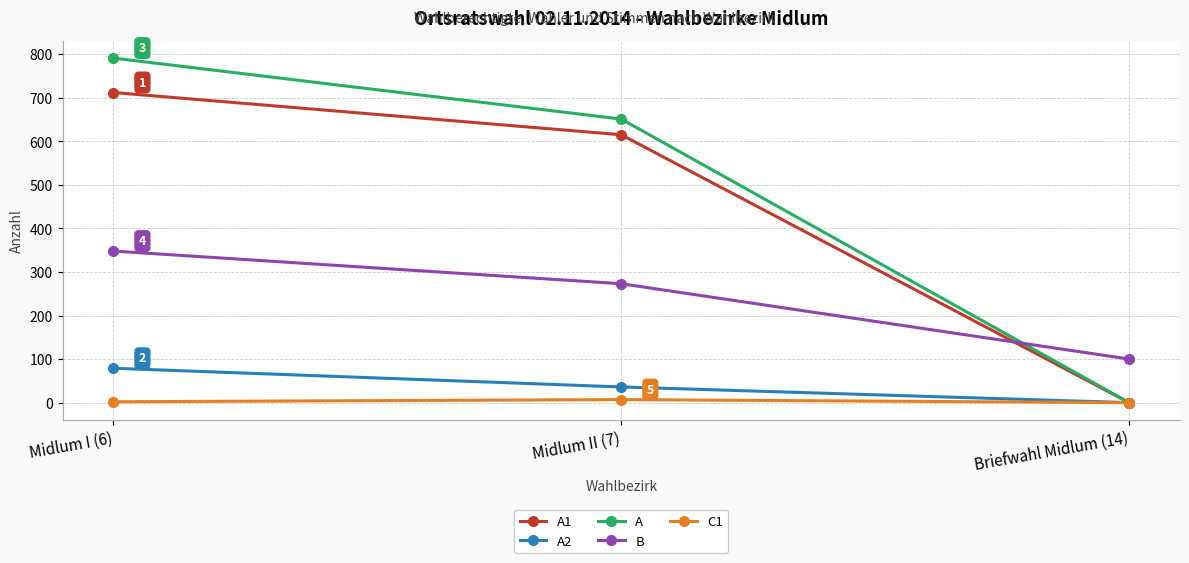

Is this an area chart (filled region under the line)?

No